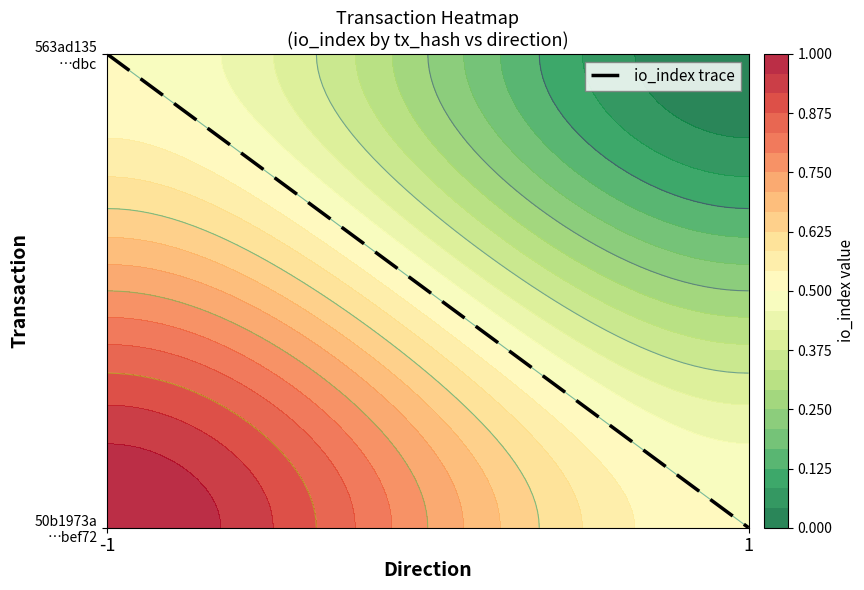

Between 1 and -1, which is larger?

-1